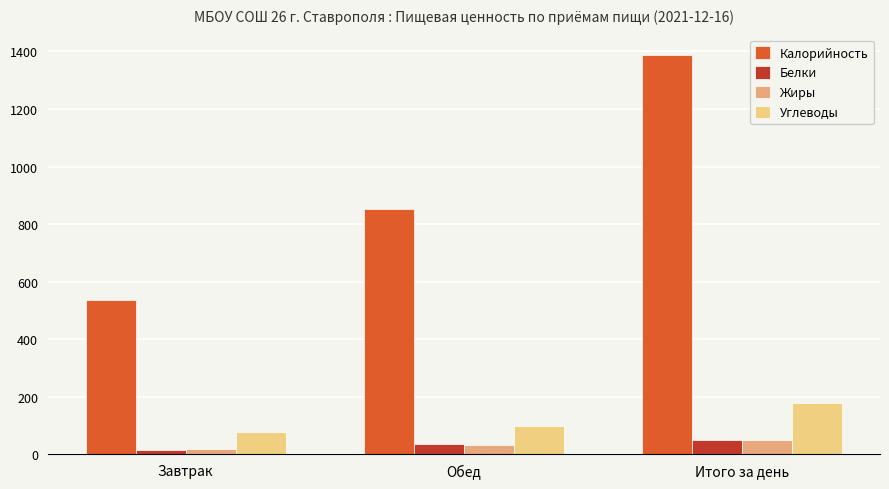

At which category is the sum across all series the highest?

Итого за день